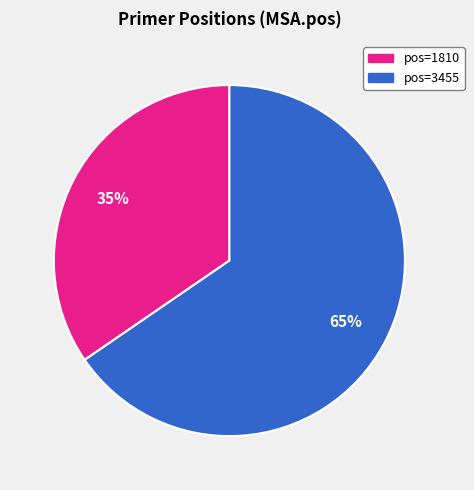

How many slices are in this pie chart?

2